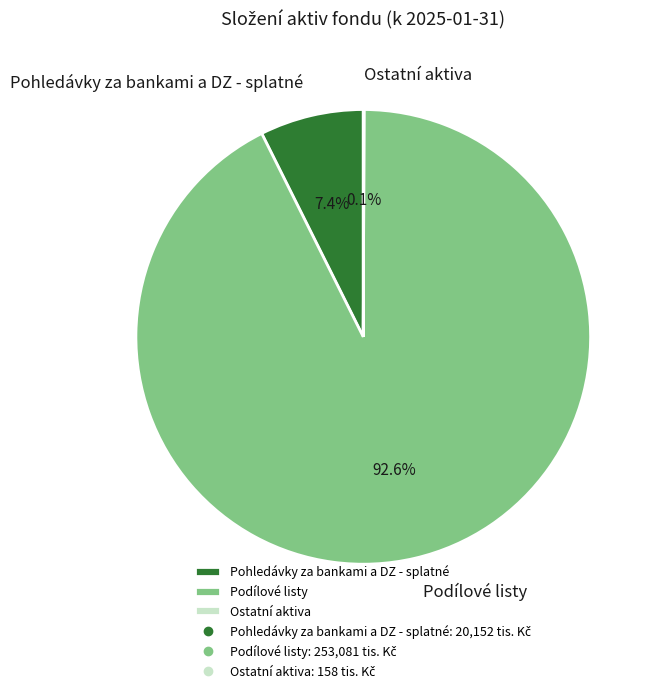

Between Podílové listy and Pohledávky za bankami a DZ - splatné, which is larger?

Podílové listy